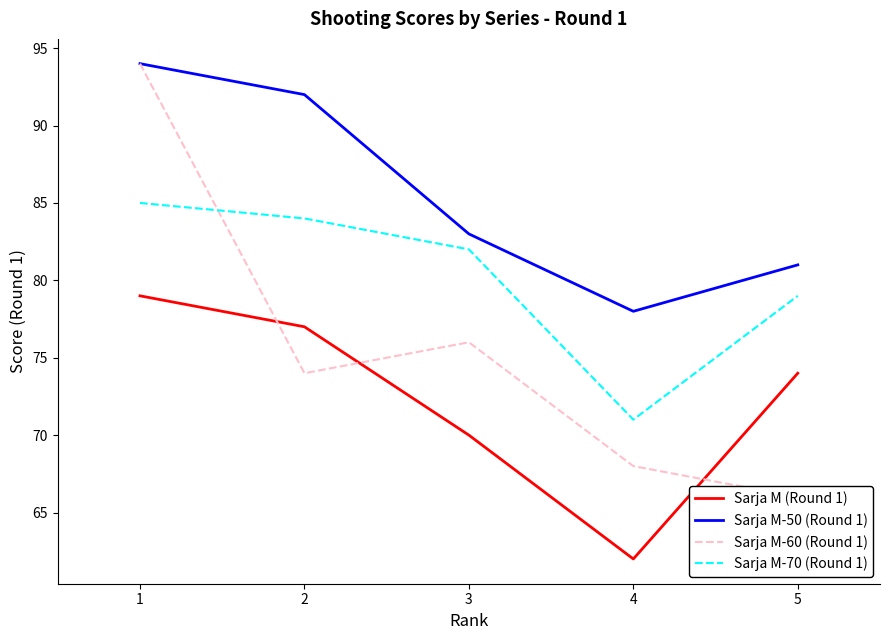

At which label does Sarja M-70 (Round 1) reach its peak?

1